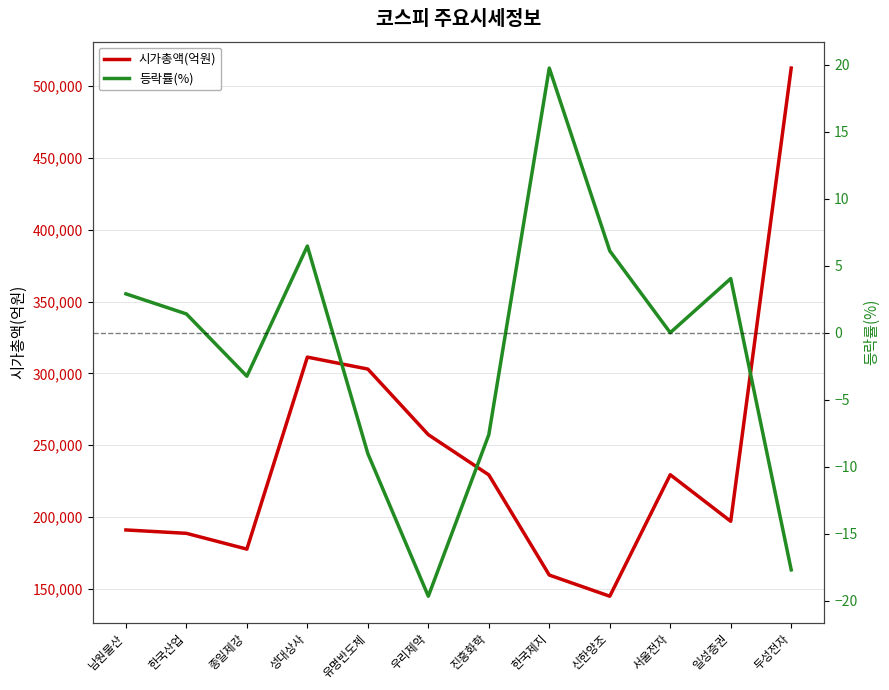

What is the difference between the 등락률(%) values at 종일제강 and 유명반도체?

5.8